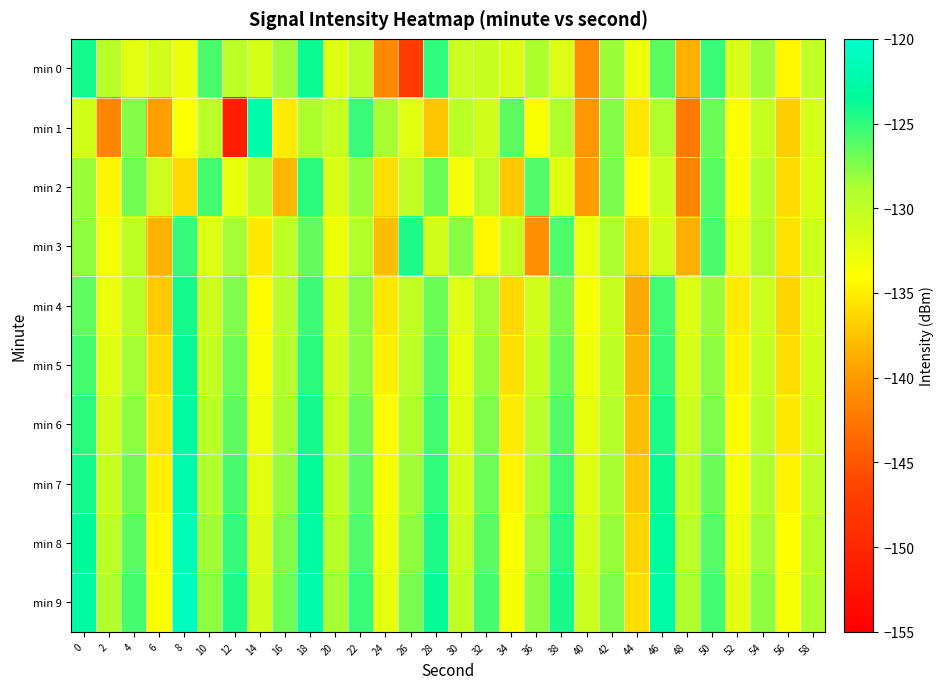

Which series has the widest spread of values?

min 1